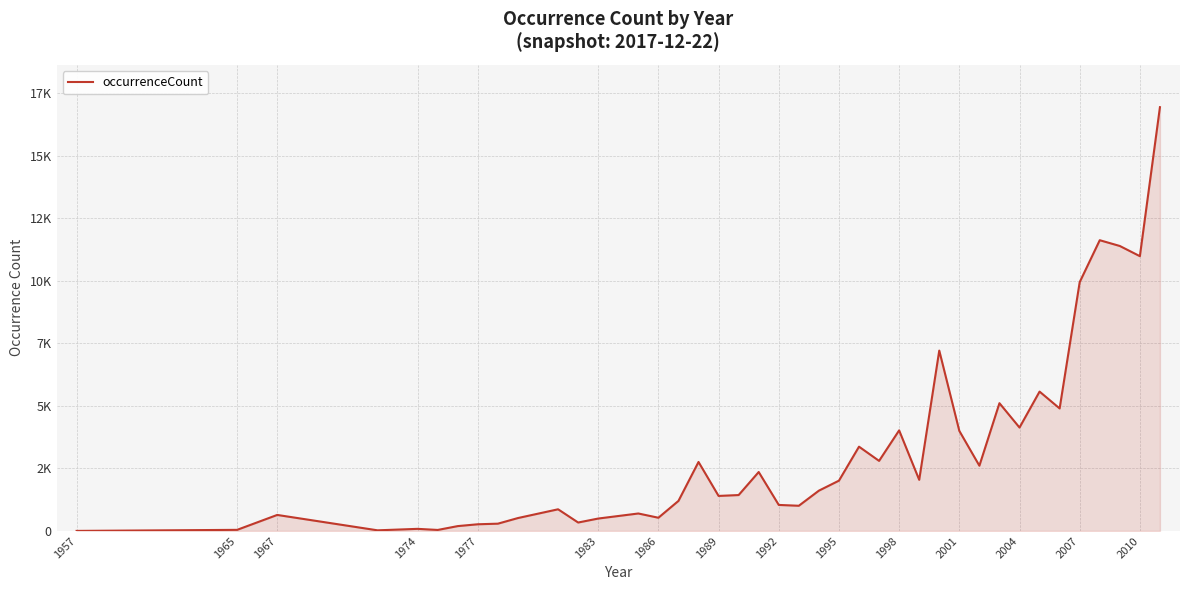

What is the smallest value displayed?

1